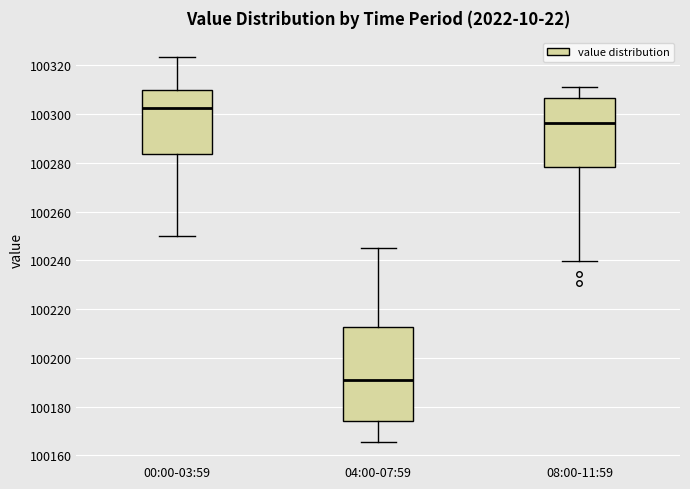

Reading left to right, transcribe this box plot: for each box, give where its median line is, the range the box spans, and where its two whiskers end, as read against the y-axis. The values are not printed on the chart, so give them approximately, as read against the axis.

00:00-03:59: median 100302, box 100284 to 100310, whiskers 100250 to 100324
04:00-07:59: median 100192, box 100174 to 100212, whiskers 100166 to 100246
08:00-11:59: median 100296, box 100278 to 100306, whiskers 100240 to 100312